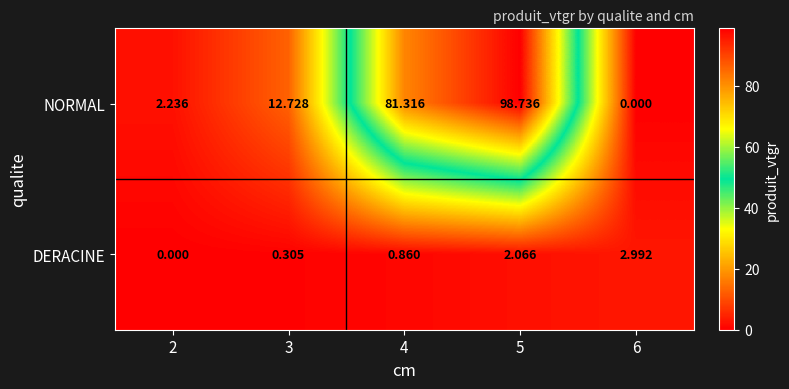

Rank the series by their maximum value, from lowest to highest.

DERACINE, NORMAL